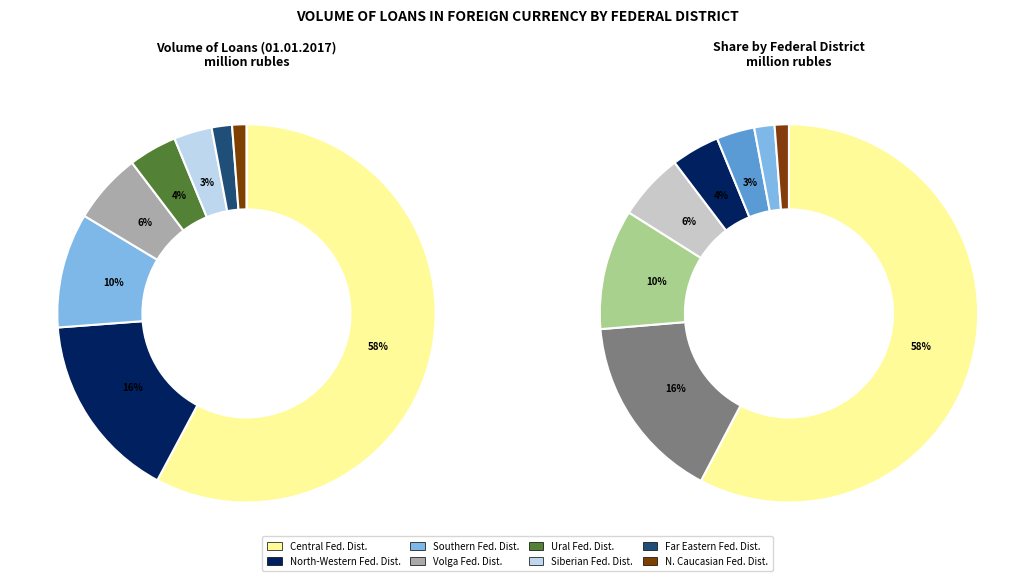

What percentage is NOT represented by Southern Federal District?

90.4%